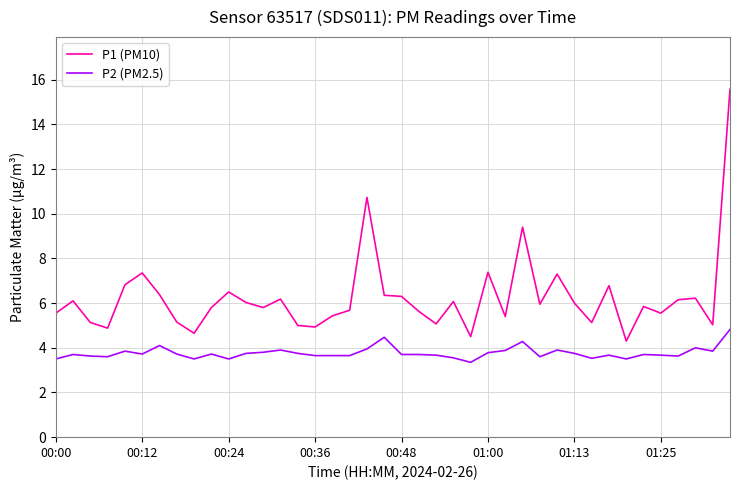

Rank the series by their maximum value, from highest to lowest.

P1 (PM10), P2 (PM2.5)